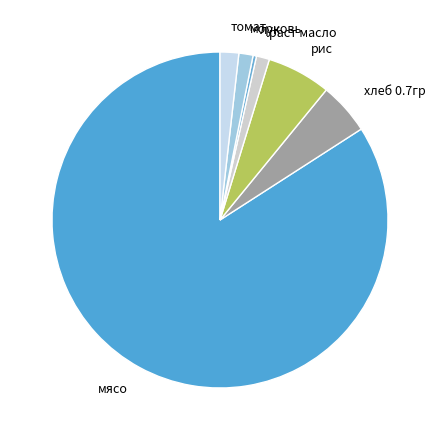

What is the largest slice in the pie chart?

мясо